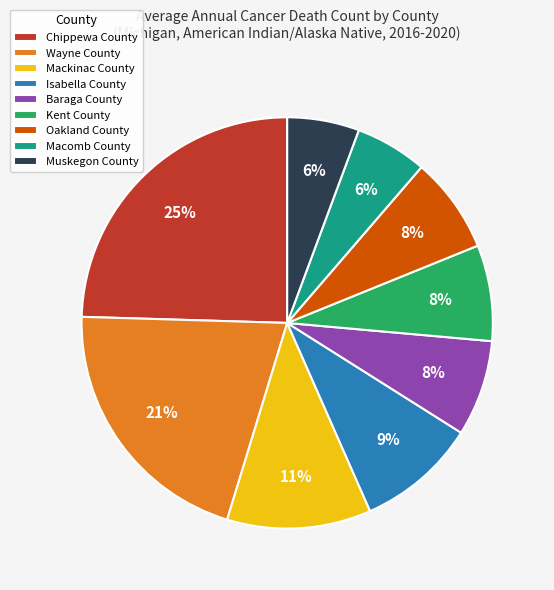

How many segments does this pie chart have?

9